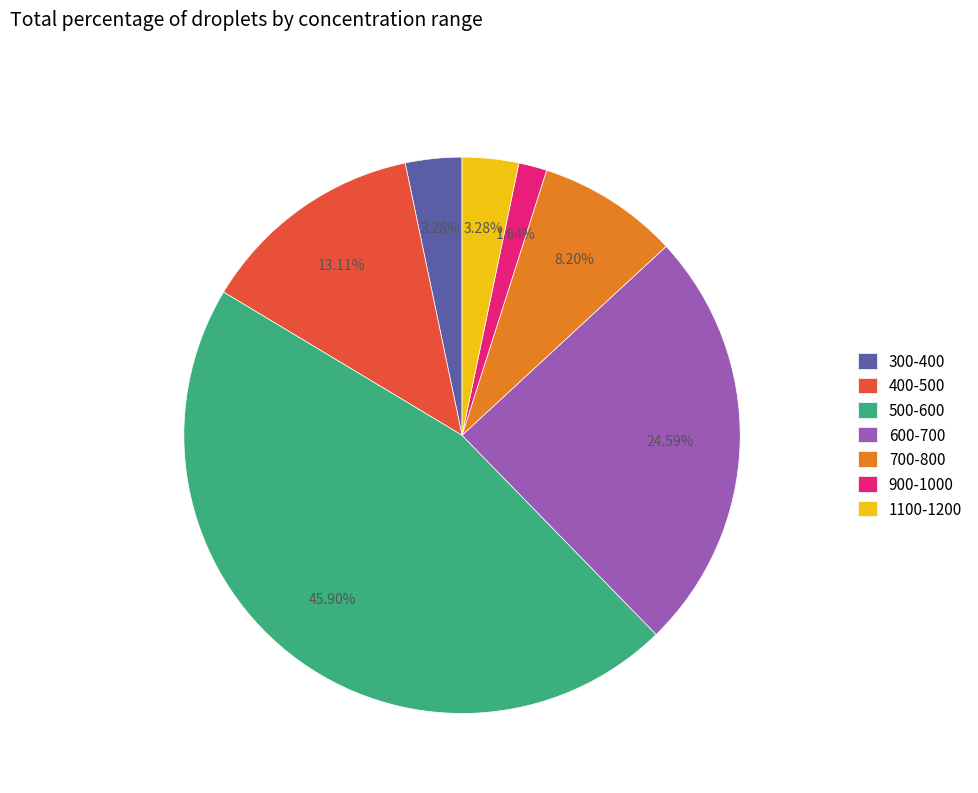

Does 1100-1200 account for over 50% of the chart?

No